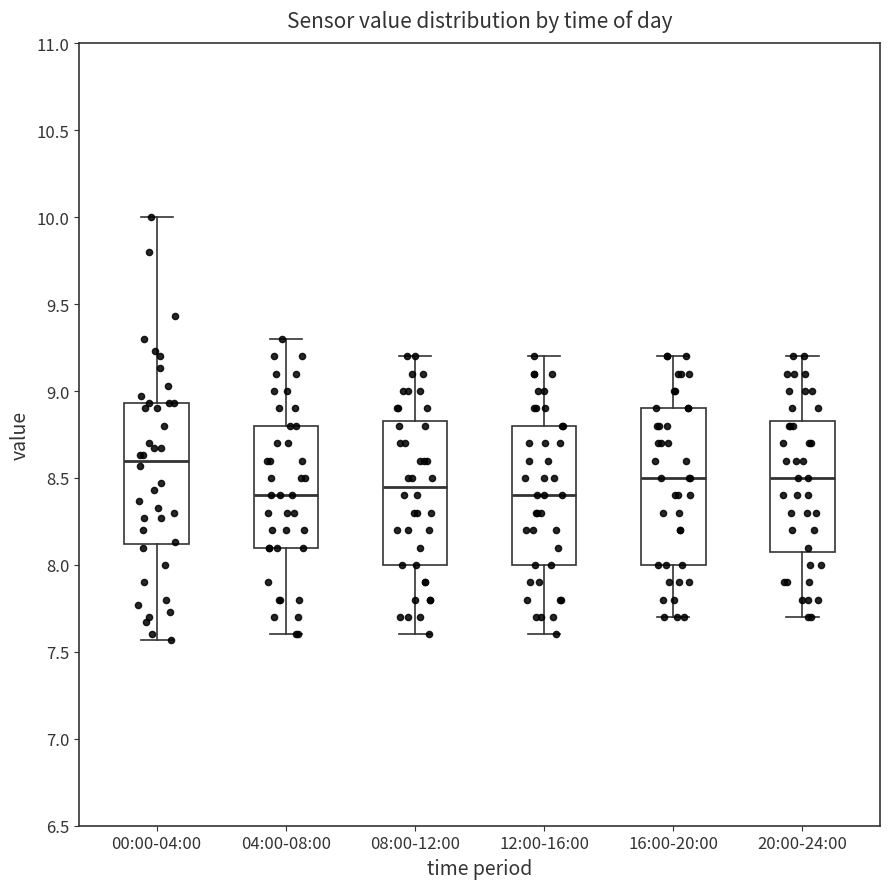

Reading left to right, transcribe this box plot: for each box, give where its median line is, the range the box spans, and where its two whiskers end, as read against the y-axis. The values are not printed on the chart, so give them approximately, as read against the axis.

00:00-04:00: median 8.60, box 8.10 to 8.95, whiskers 7.55 to 10.00
04:00-08:00: median 8.40, box 8.10 to 8.80, whiskers 7.60 to 9.30
08:00-12:00: median 8.45, box 8.00 to 8.85, whiskers 7.60 to 9.20
12:00-16:00: median 8.40, box 8.00 to 8.80, whiskers 7.60 to 9.20
16:00-20:00: median 8.50, box 8.00 to 8.90, whiskers 7.70 to 9.20
20:00-24:00: median 8.50, box 8.10 to 8.85, whiskers 7.70 to 9.20